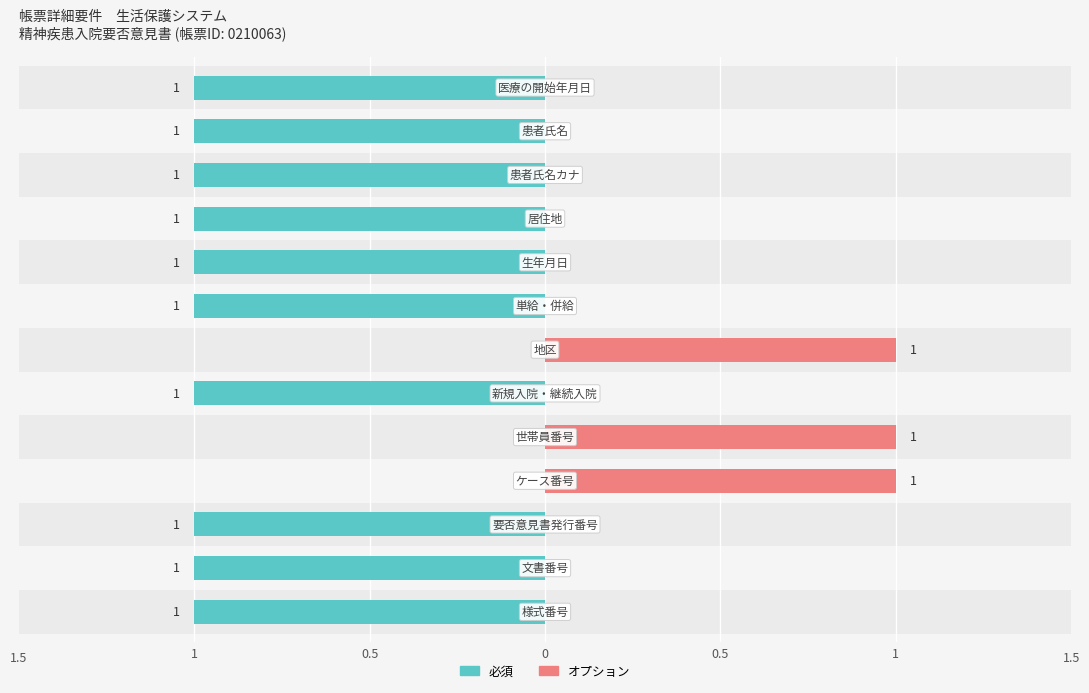

How many values in the オプション series exceed 0?

3